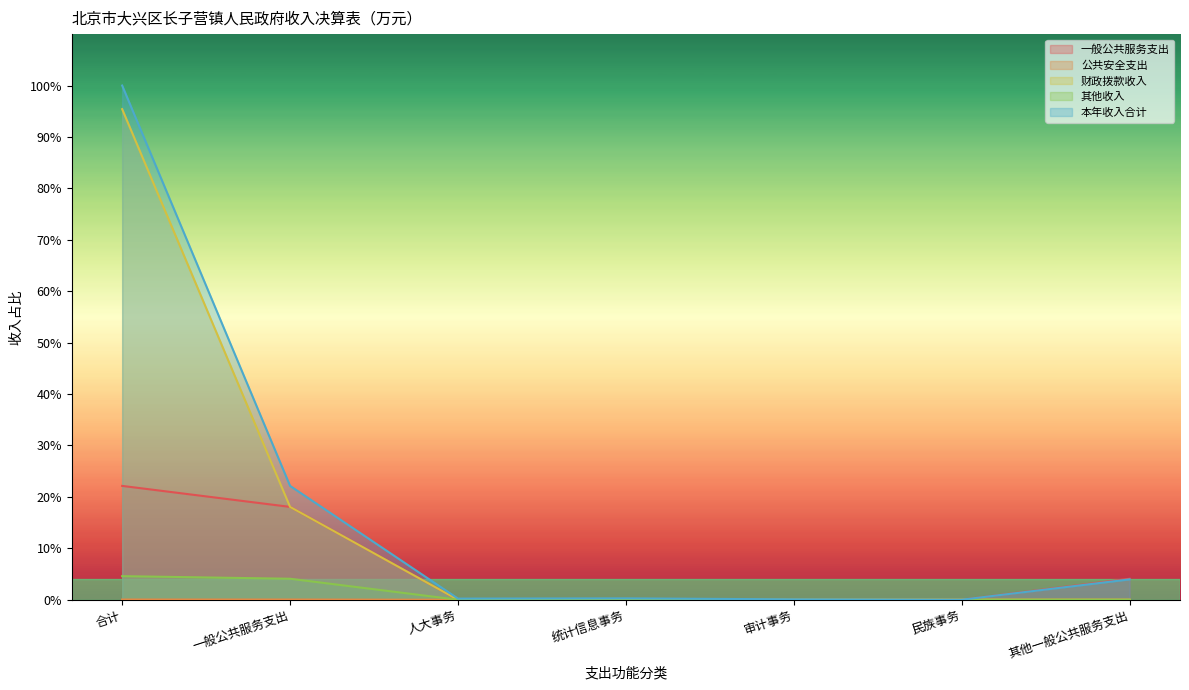

Which series changed the most between 合计 and 人大事务?

本年收入合计